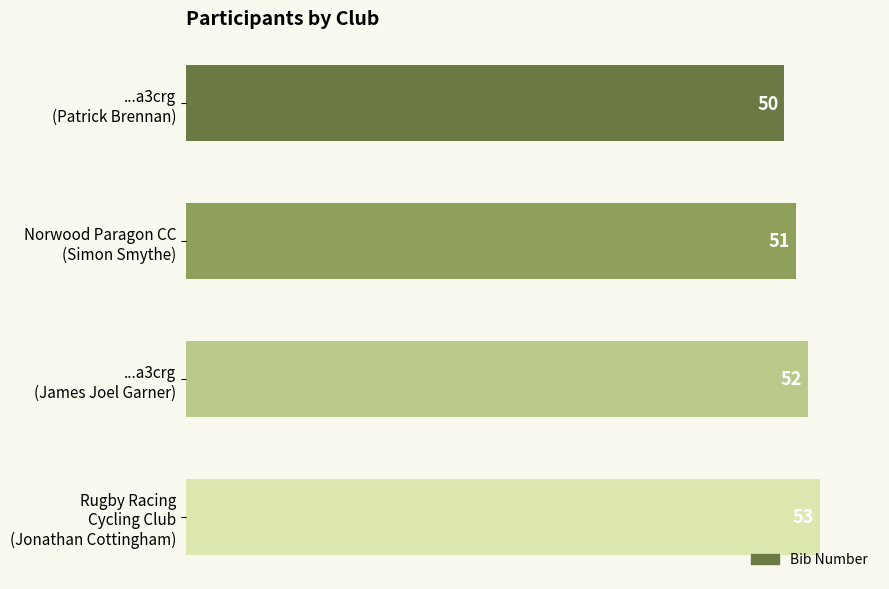

What is the minimum value shown in the chart?

50